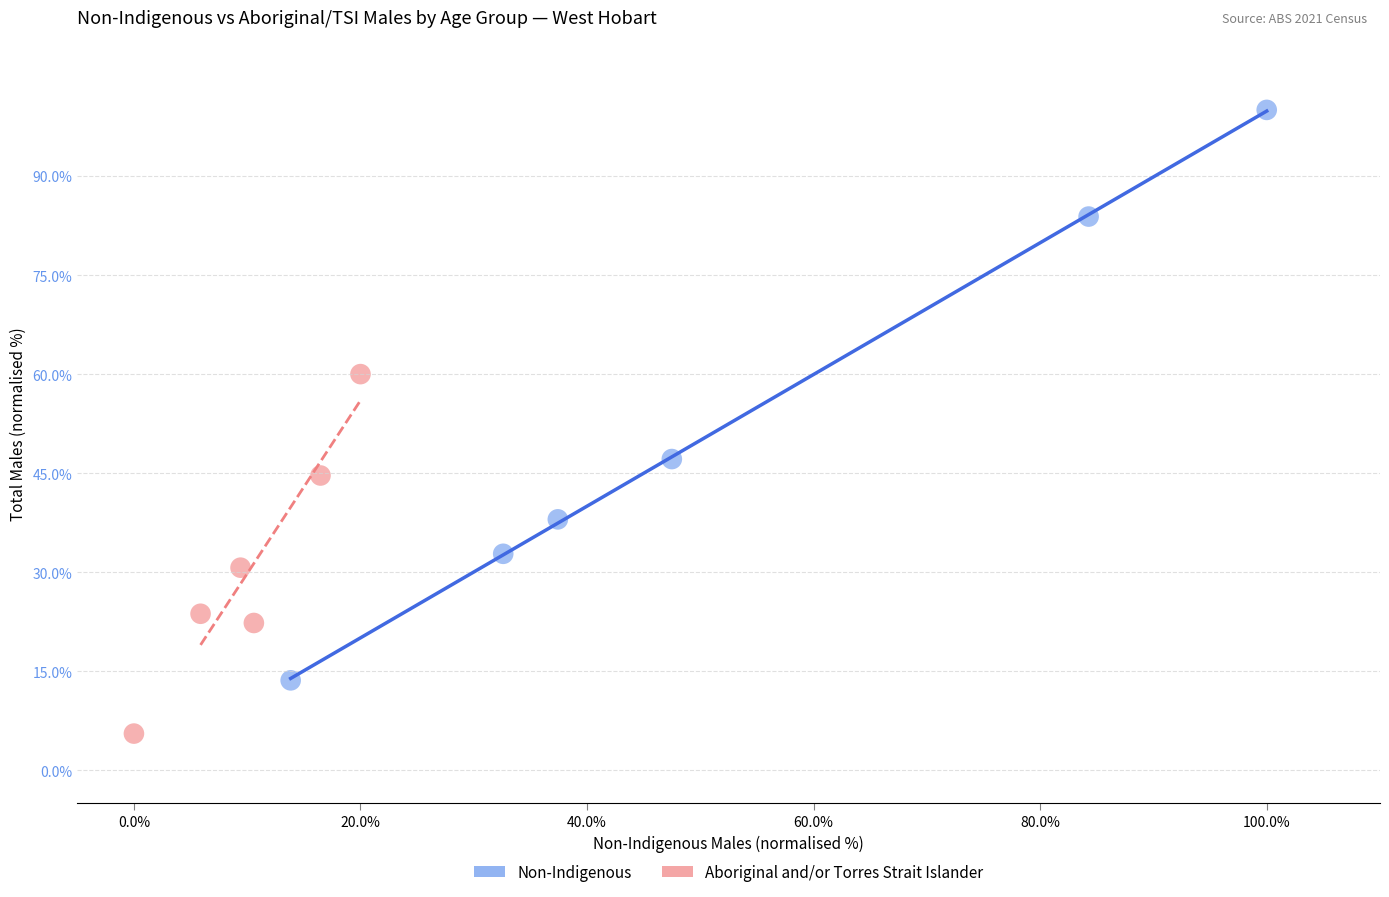

Which series reaches the maximum Y coordinate?

Non-Indigenous